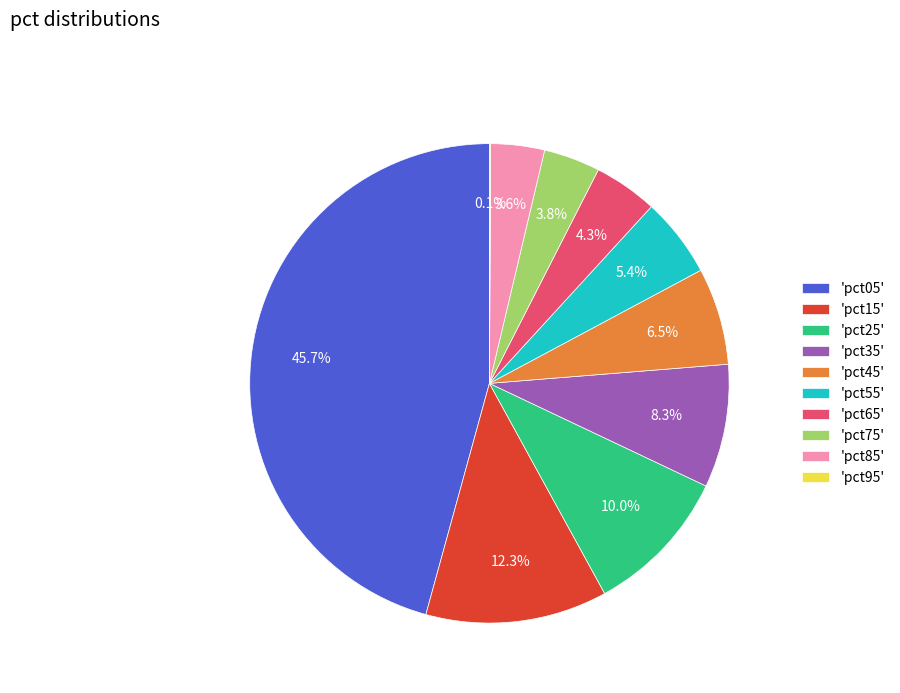

What percentage is NOT represented by 'pct25'?

90.0%